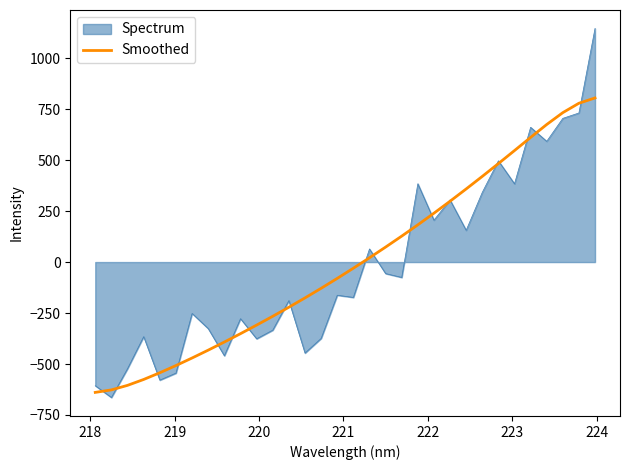

Rank the series by their maximum value, from highest to lowest.

Spectrum, Smoothed